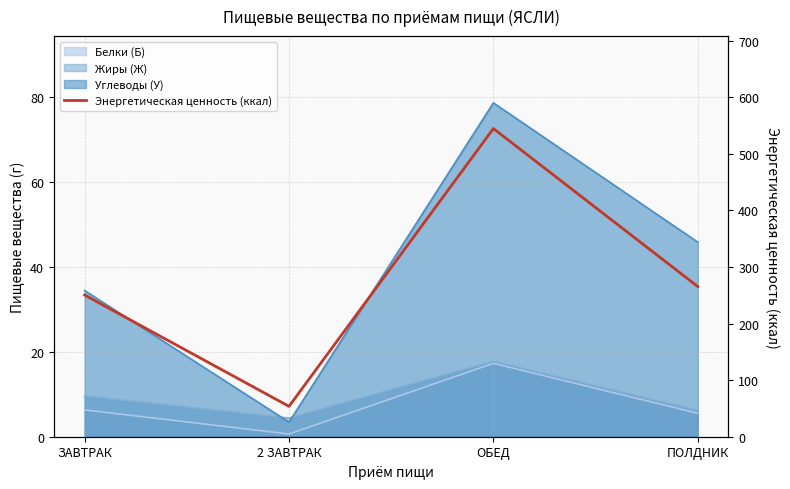

How many categories are shown in the chart?

4